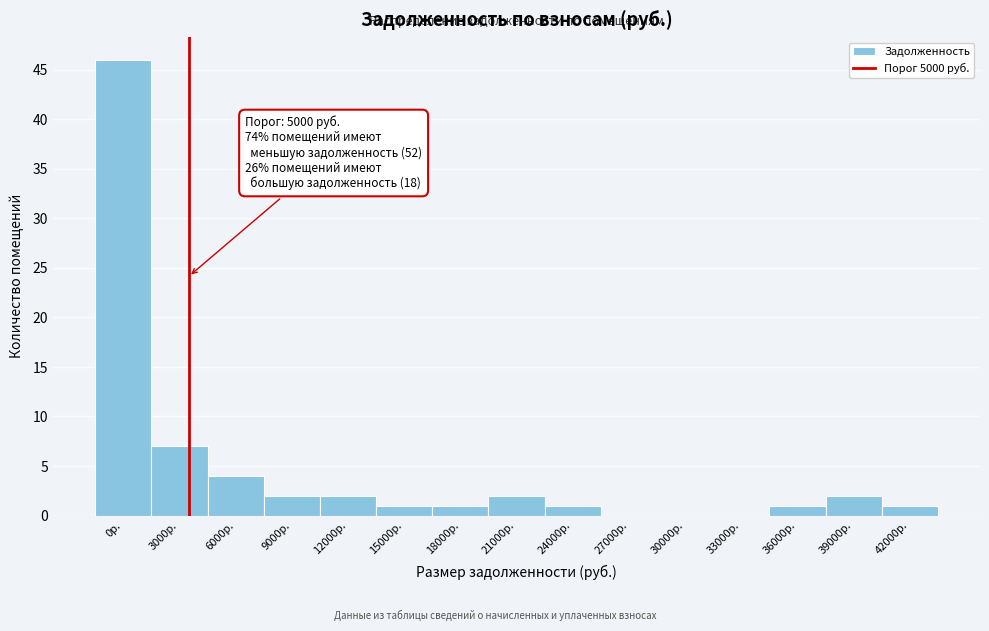

Reading left to right, what are all the values shown in this chart?

0р.=46	3000р.=7	6000р.=4	9000р.=2	12000р.=2	15000р.=1	18000р.=1	21000р.=2	24000р.=1	27000р.=0	30000р.=0	33000р.=0	36000р.=1	39000р.=2	42000р.=1